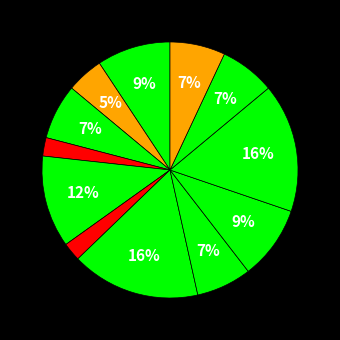

Count the number of slices in the pie.

12